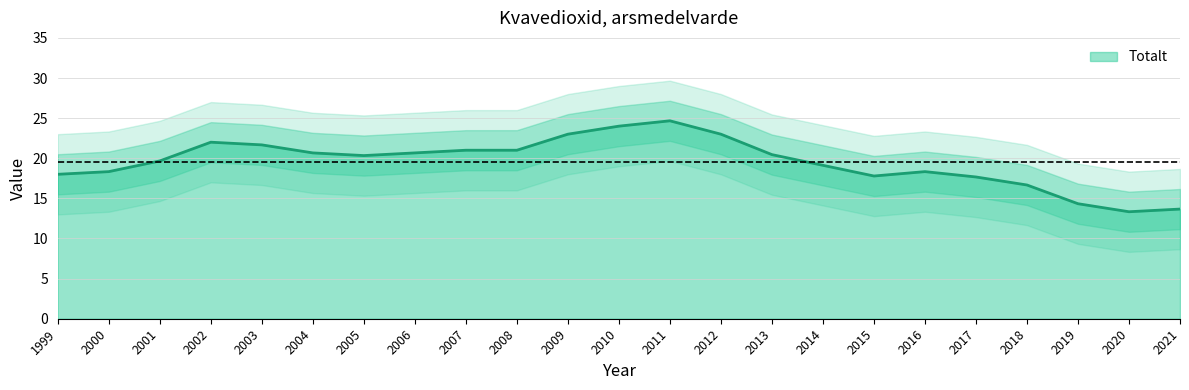

What is the minimum value for Totalt?

13.3